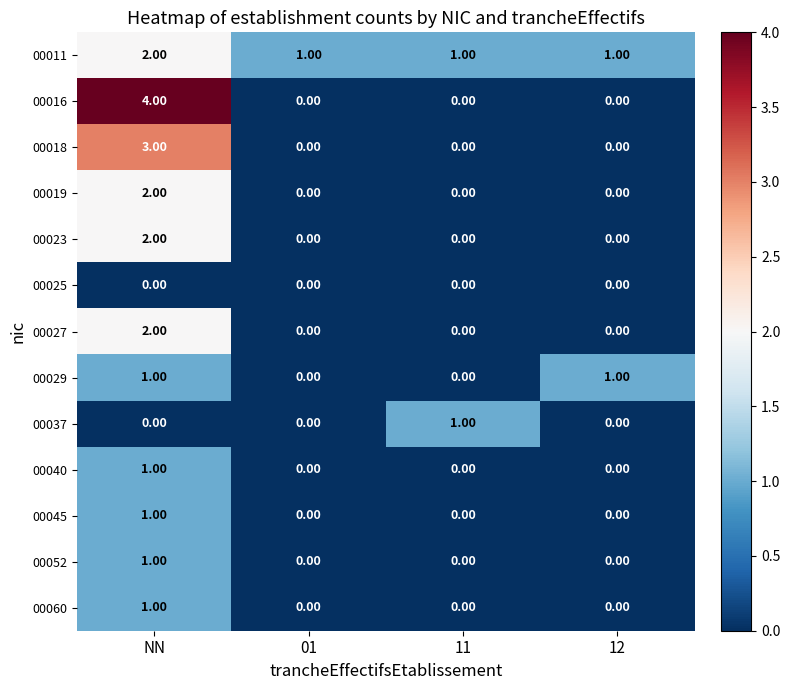

At which category does the chart reach its peak across all series?

NN